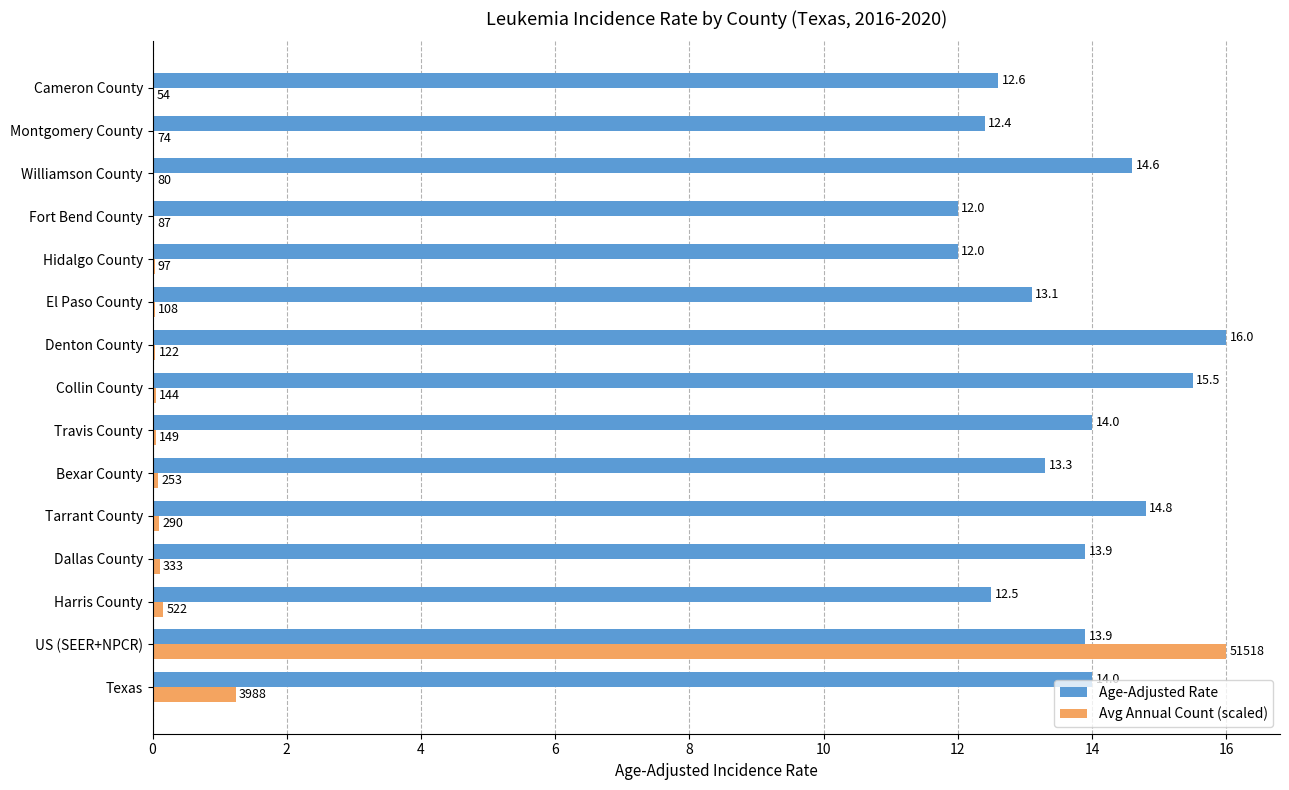

What are all the series names shown in the legend?

Age-Adjusted Rate, Avg Annual Count (scaled)